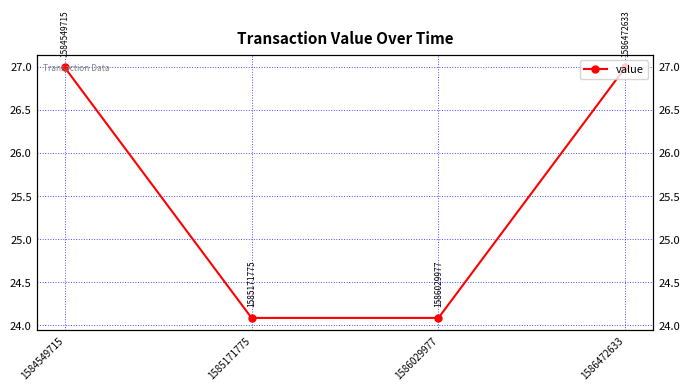

Approximately how many times larger is the value at 1584549715 compared to 1585171775?

1.1